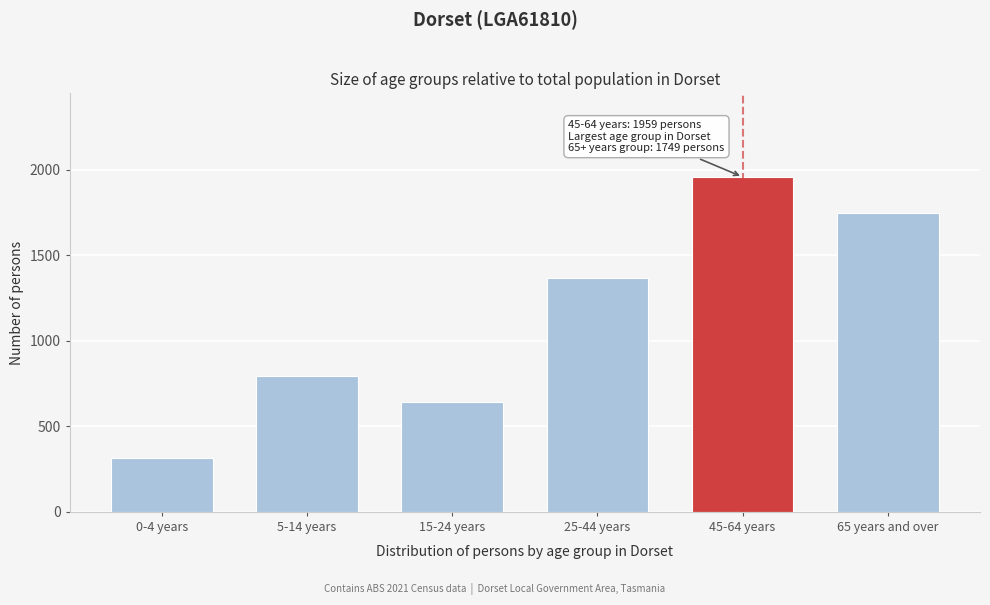

Reading left to right, what are all the values shown in this chart?

0-4 years=315	5-14 years=795	15-24 years=645	25-44 years=1366	45-64 years=1959	65 years and over=1749